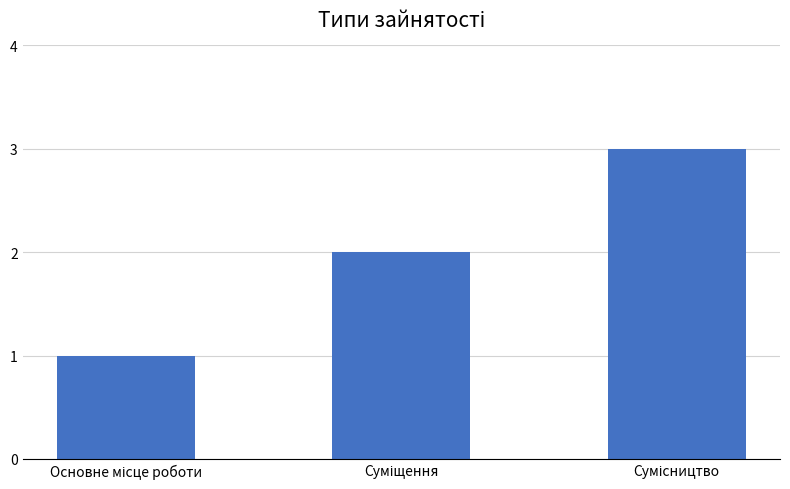

Reading left to right, list all the values displayed in this chart.

1	2	3